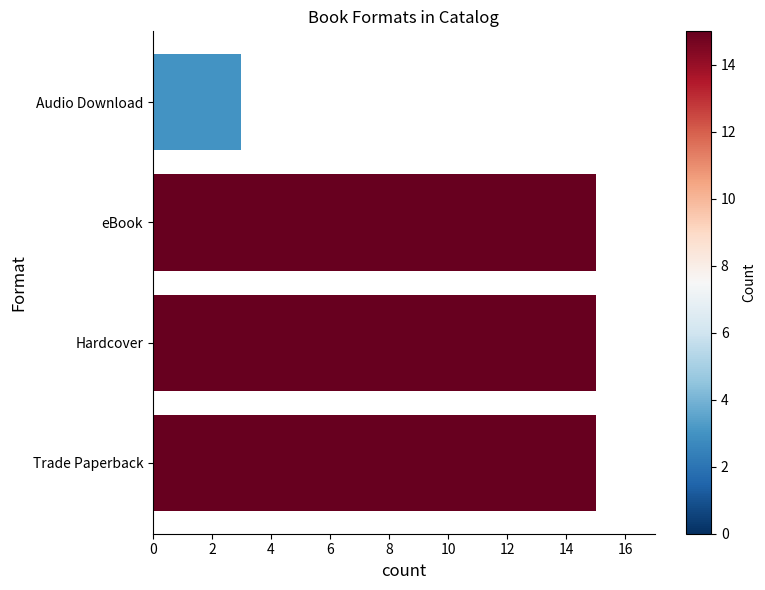

What is the sum of all values?

48